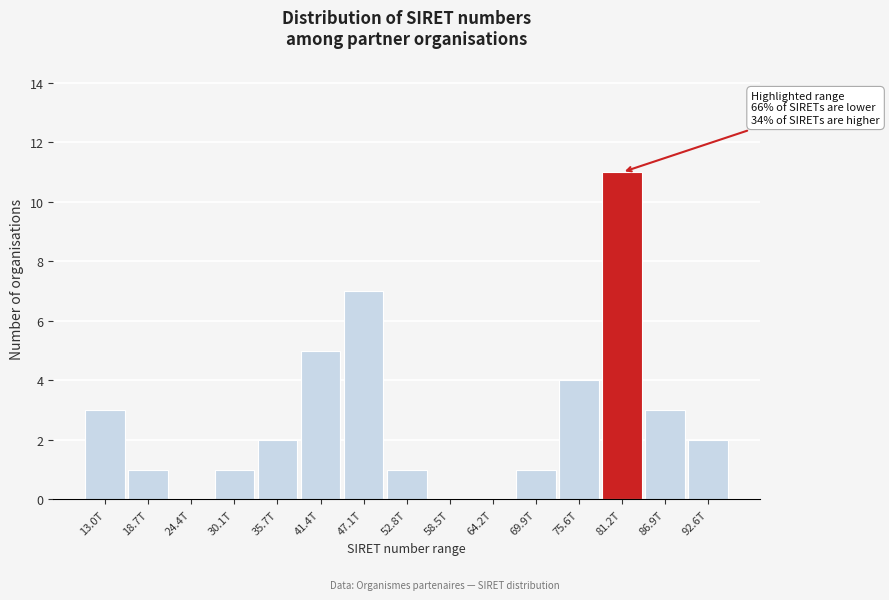

Reading right to left, extract all data points from this chart.

92.6T=2	86.9T=3	81.2T=11	75.6T=4	69.9T=1	64.2T=0	58.5T=0	52.8T=1	47.1T=7	41.4T=5	35.7T=2	30.1T=1	24.4T=0	18.7T=1	13.0T=3